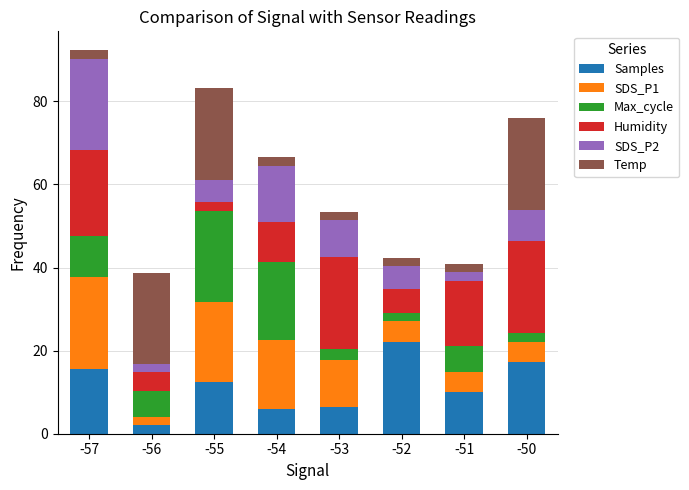

What is the lowest value of the Samples series?

2.0